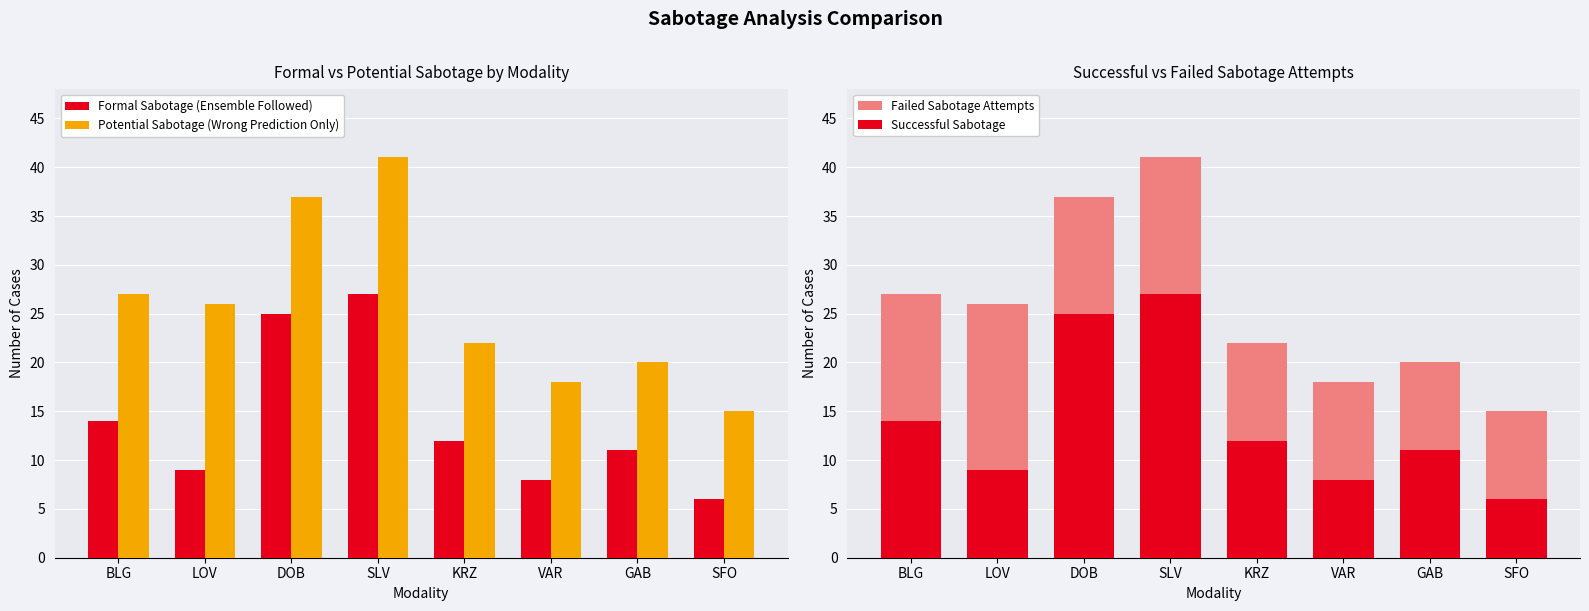

What is the average value of the Potential Sabotage (Wrong Prediction Only) series?

26